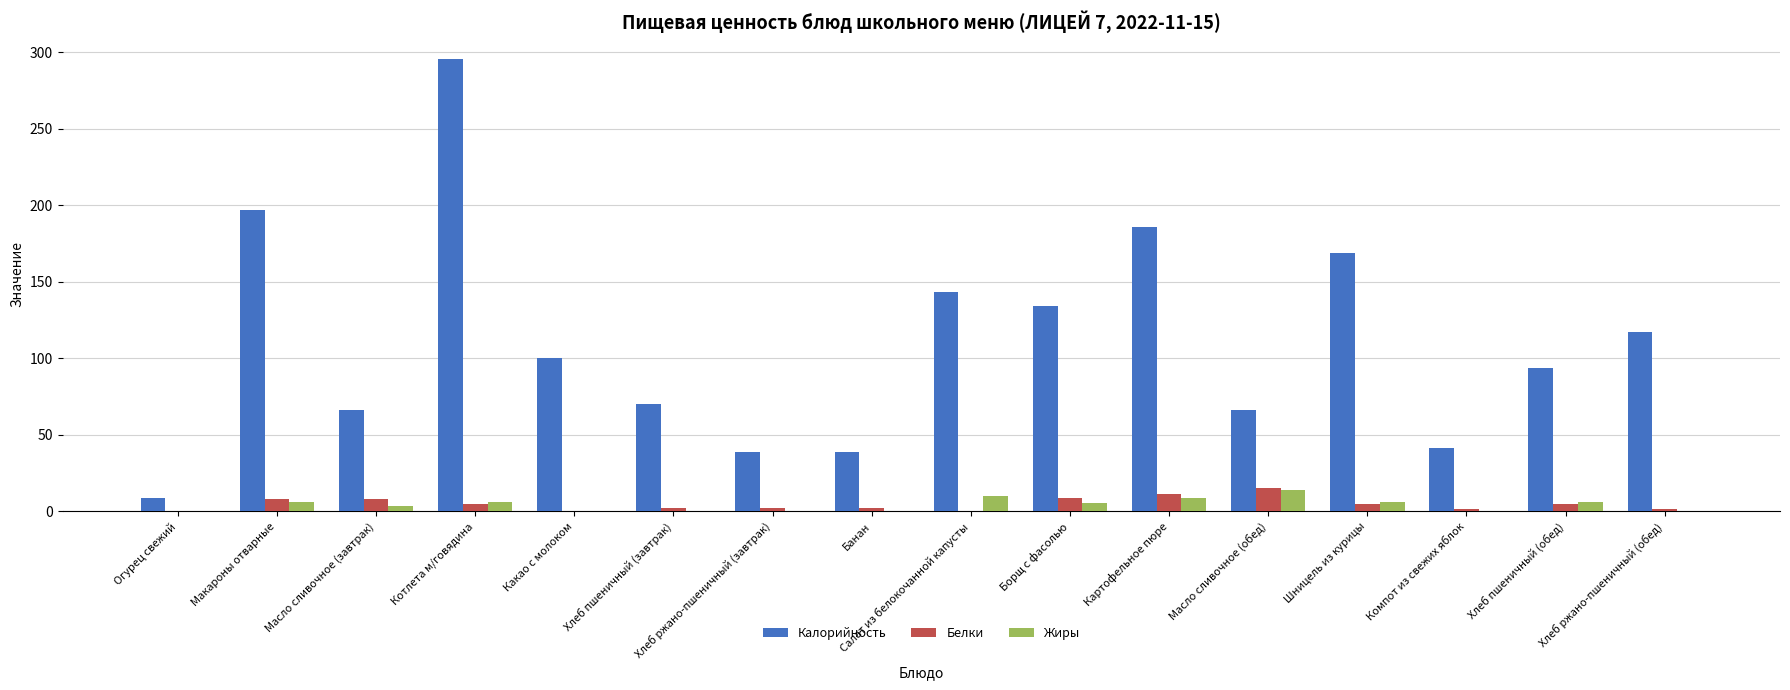

True or false: Калорийность has a value of 134.4 at Борщ с фасолью.

True